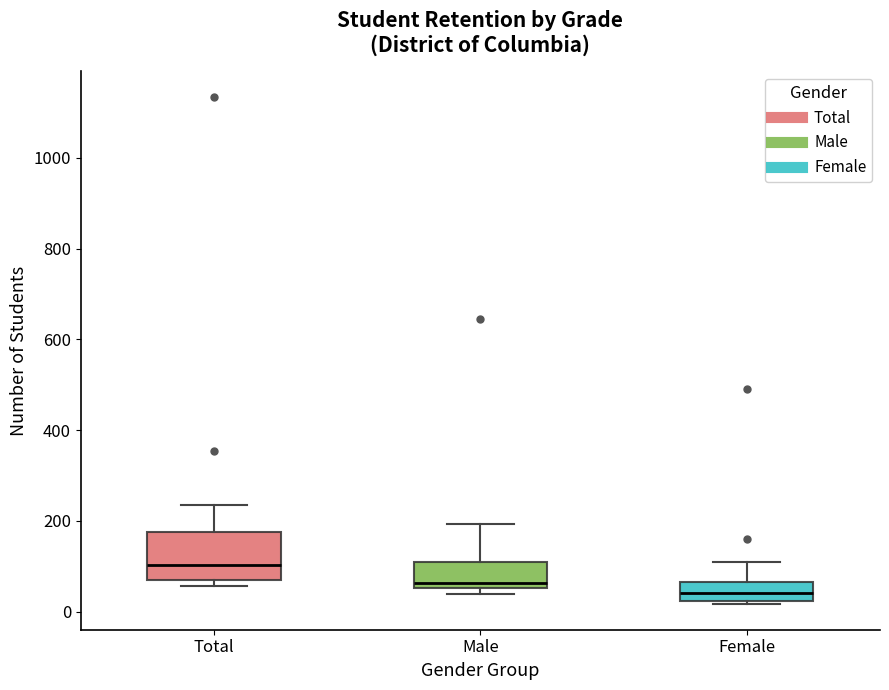

Which box's median line is the lowest?

Female